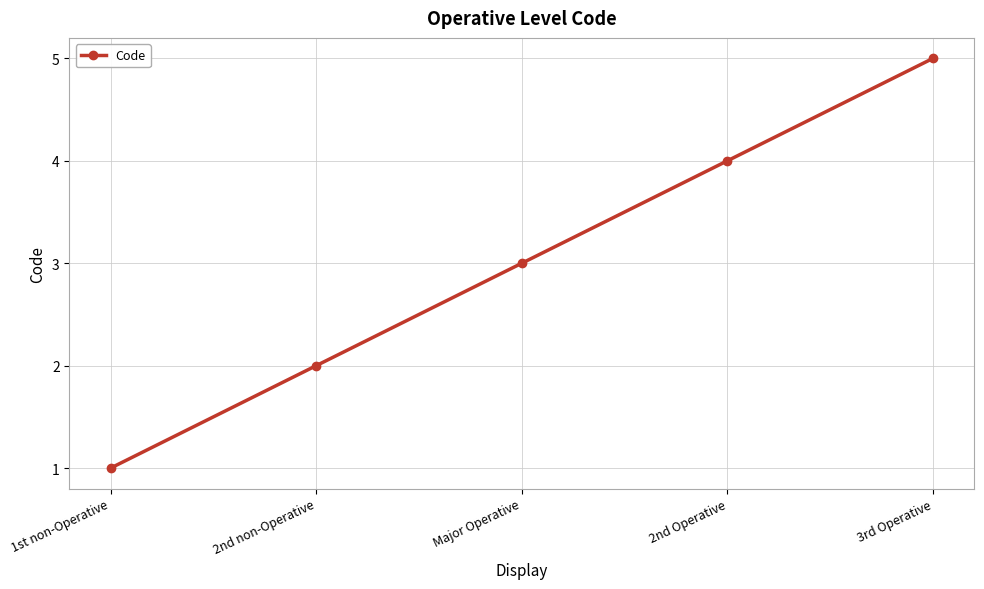

True or false: the data has more than 1 interior local peaks.

False